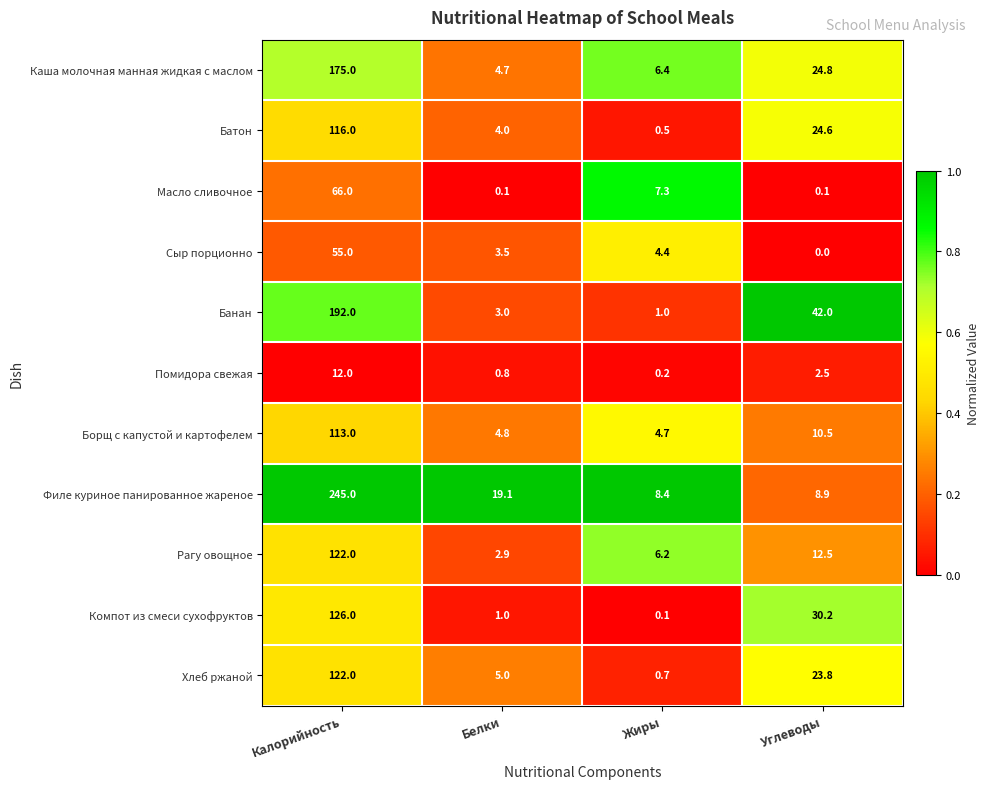

Which series changed the most between Калорийность and Жиры?

Филе куриное панированное жареное